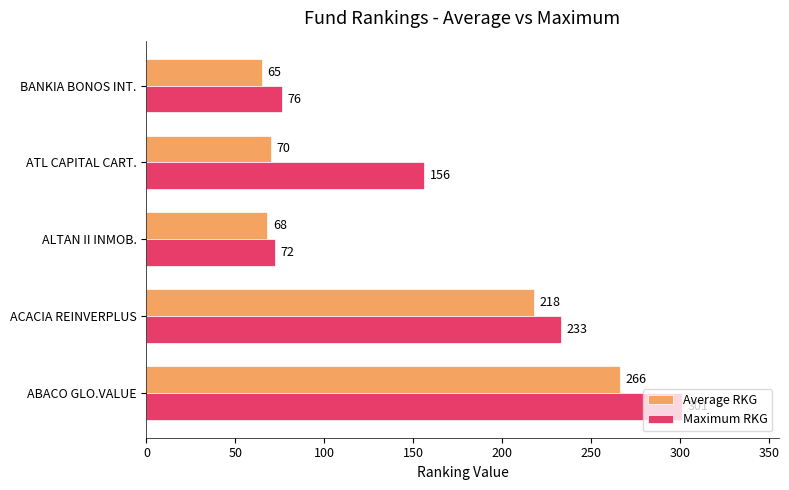

The value of Average RKG at ALTAN II INMOB. is 68. True or false?

True